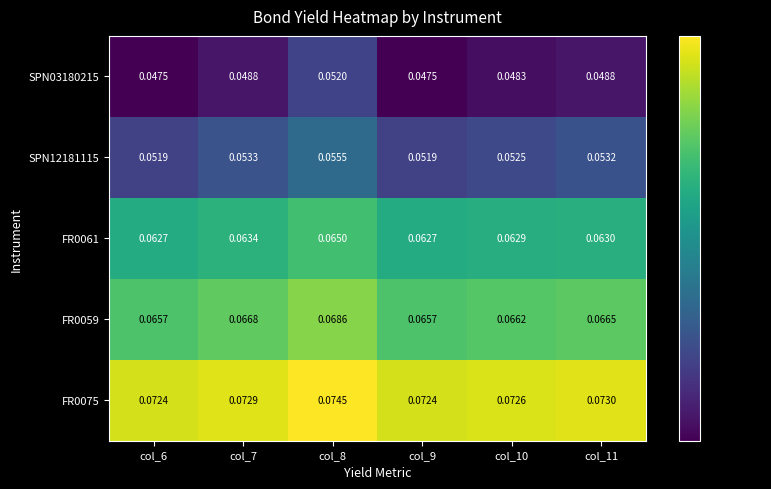

Is the value of SPN12181115 at col_11 greater than the value of FR0061 at col_8?

No